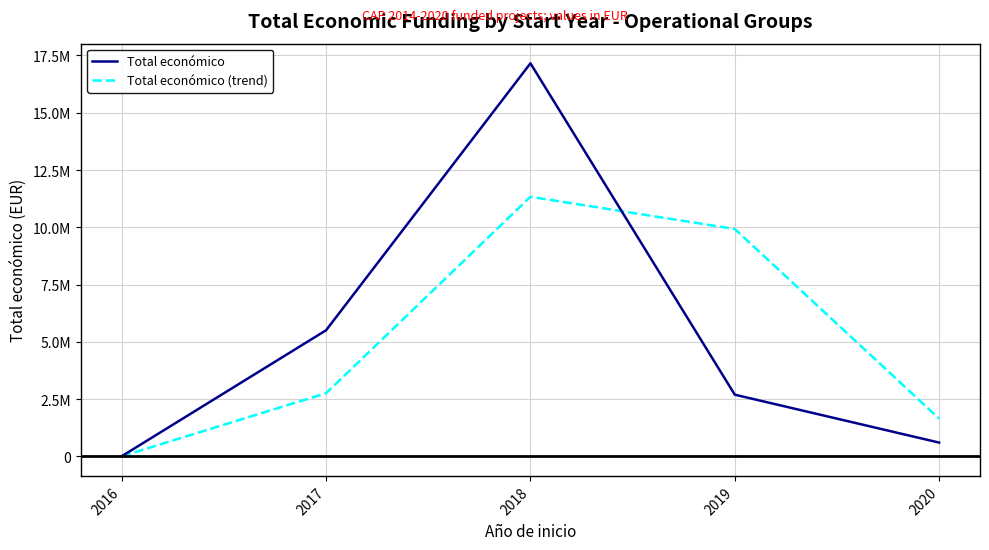

What are all the series names shown in the legend?

Total económico, Total económico (trend)